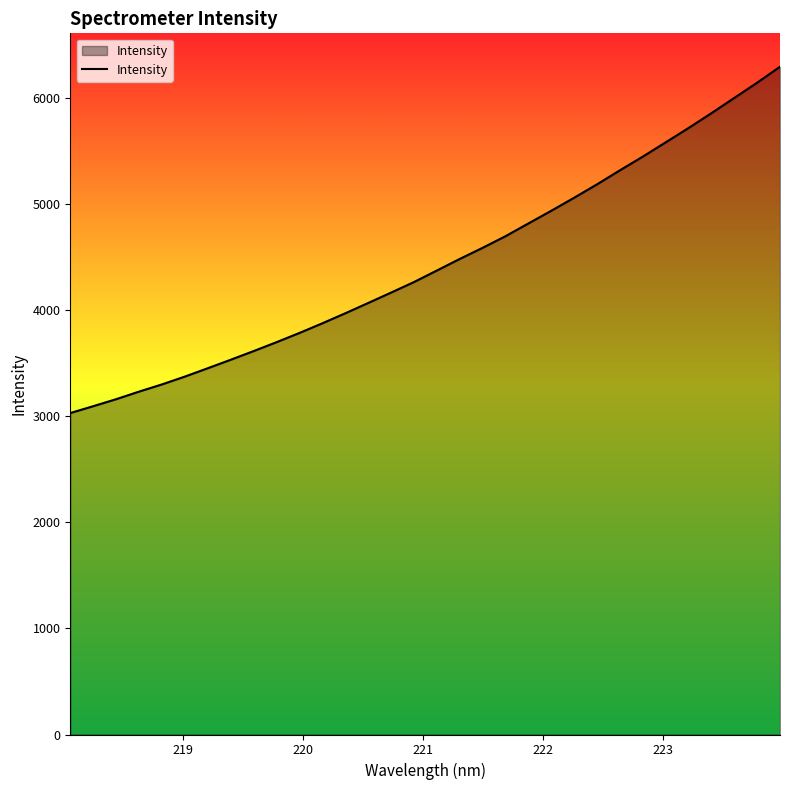

What is the greatest value displayed?

6291.0